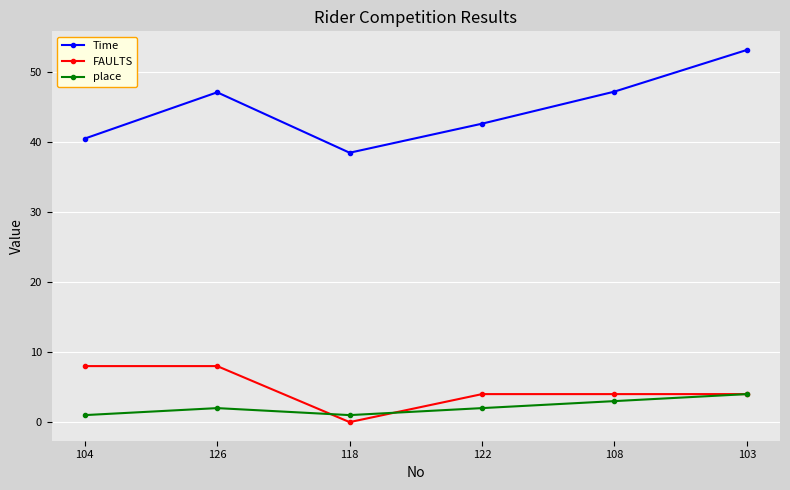

How many lines are shown in the chart?

3